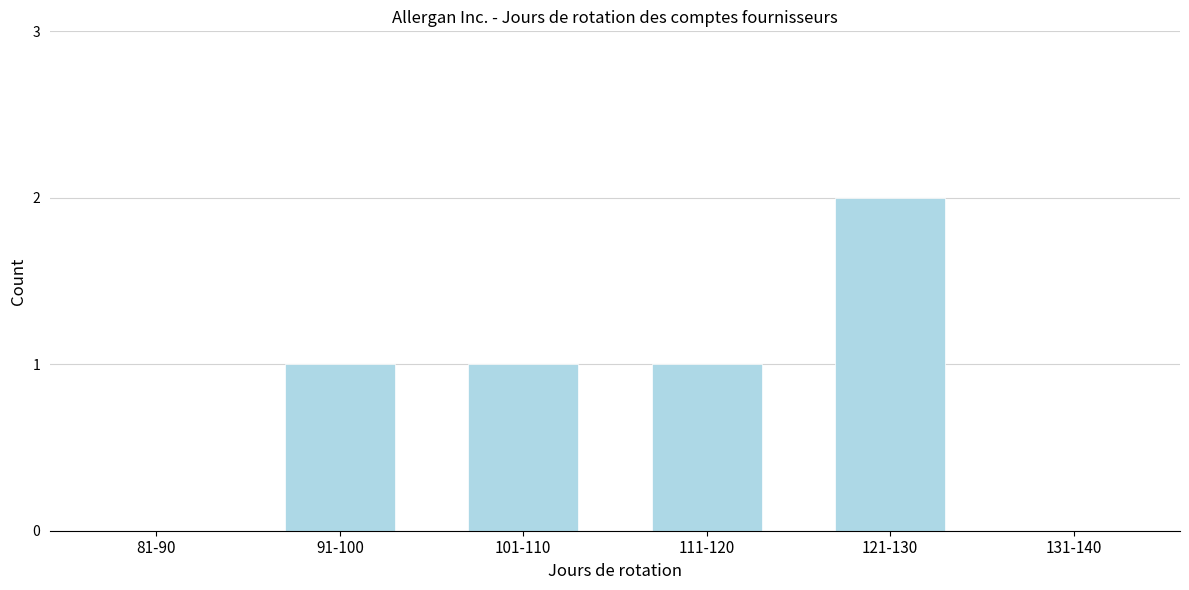

Reading right to left, what are all the values shown in this chart?

131-140=0	121-130=2	111-120=1	101-110=1	91-100=1	81-90=0